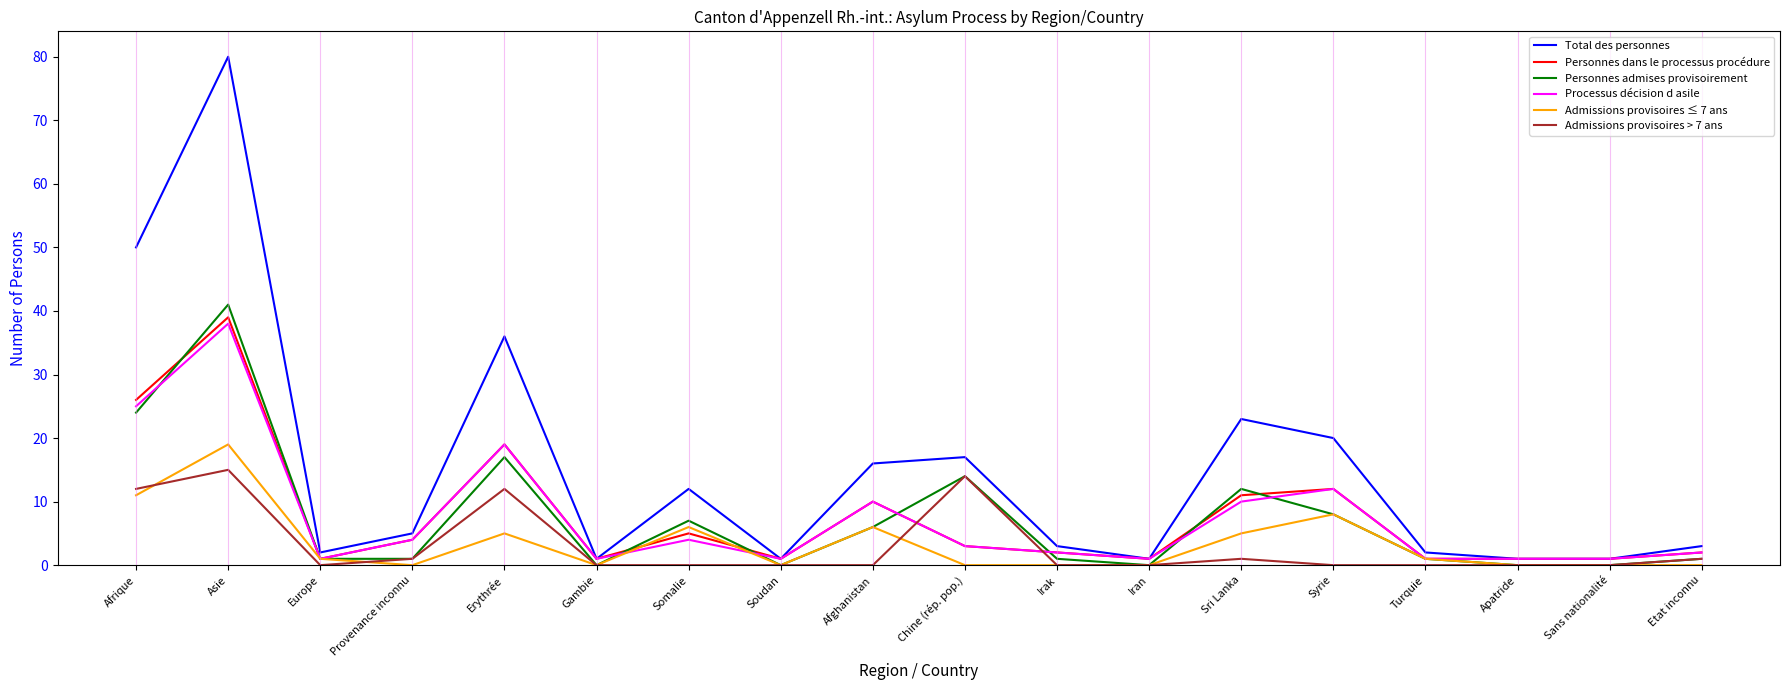

Is this an area chart (filled region under the line)?

No